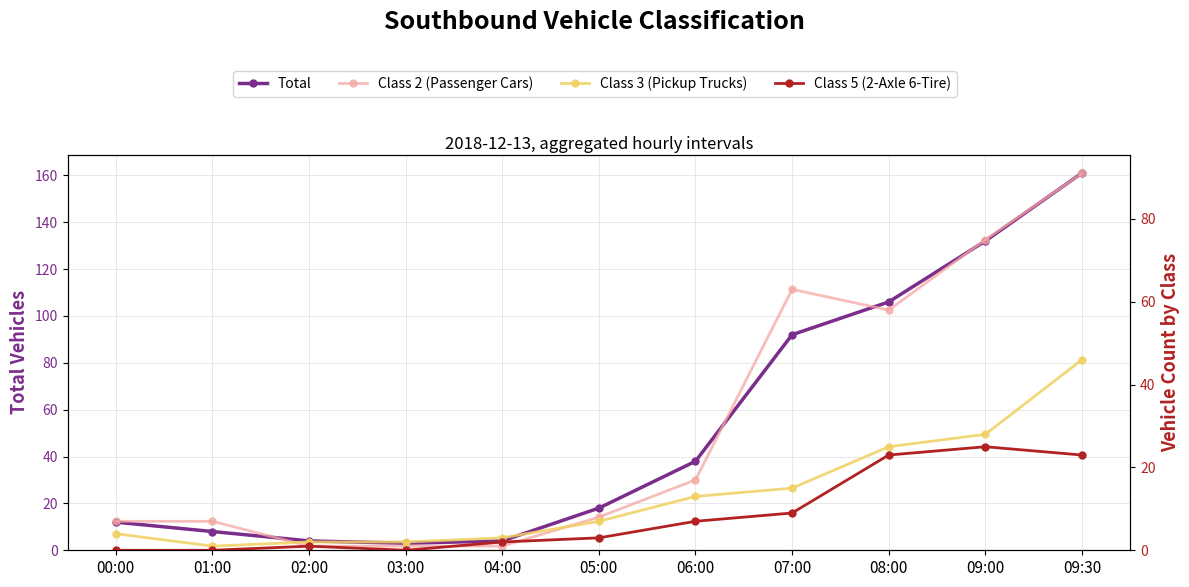

Reading right to left, list all the values displayed in this chart.

Total: 161	132	106	92	38	18	4	3	4	8	12
Class 2 (Passenger Cars): 91	75	58	63	17	8	1	1	1	7	7
Class 3 (Pickup Trucks): 46	28	25	15	13	7	3	2	2	1	4
Class 5 (2-Axle 6-Tire): 23	25	23	9	7	3	2	0	1	0	0